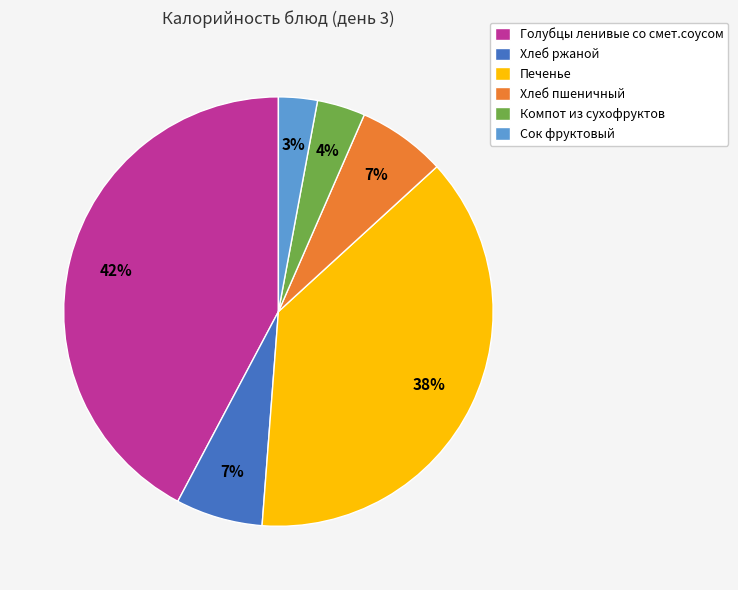

Does any single category account for the majority?

No